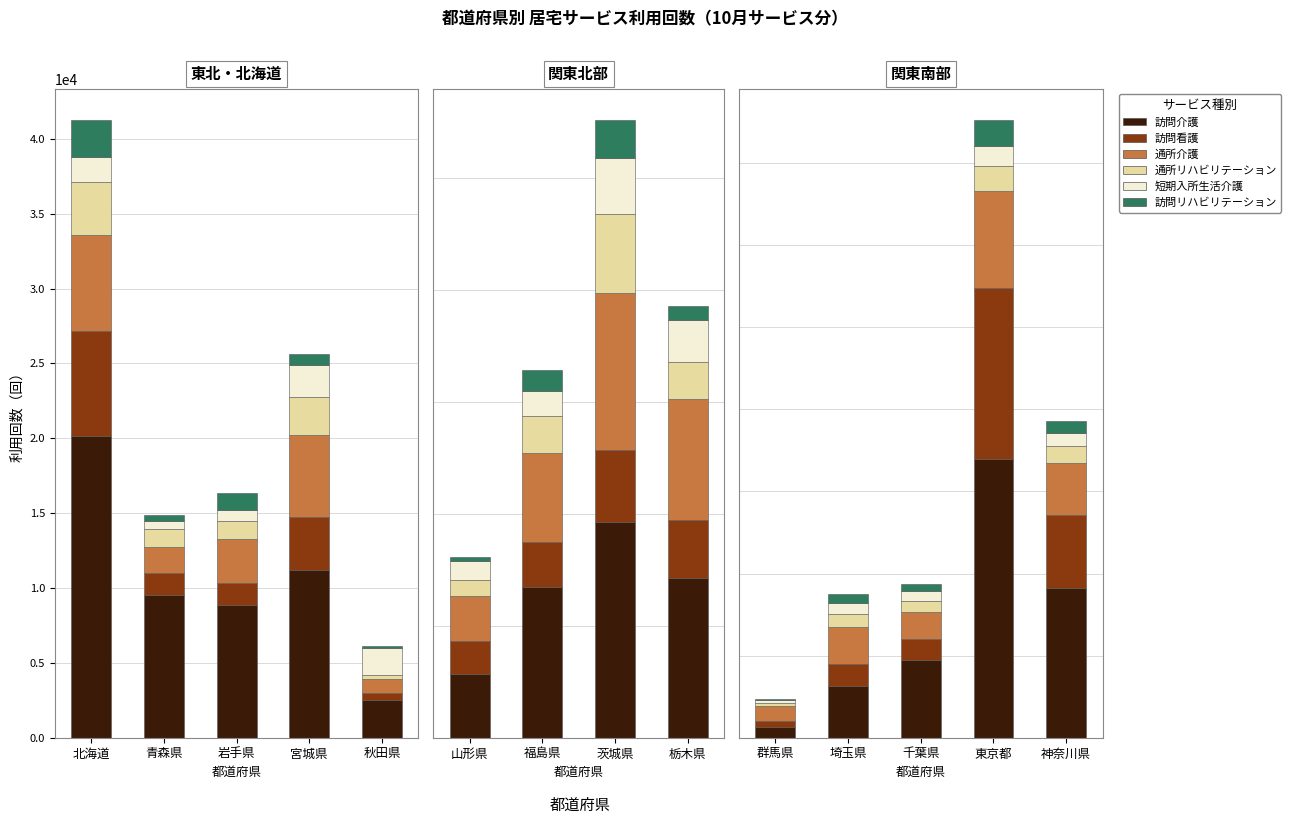

What value does the 通所介護 series have at 神奈川県, to the nearest 50?

31850